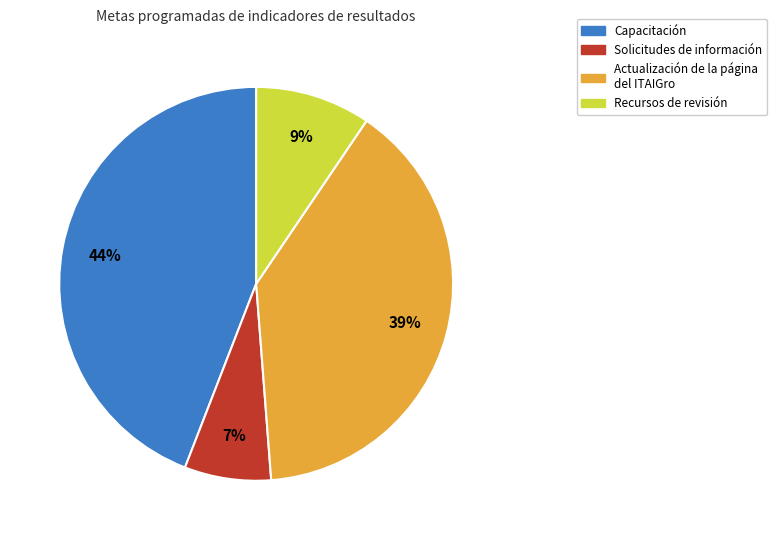

Which has a higher value, Capacitación or Solicitudes de información?

Capacitación